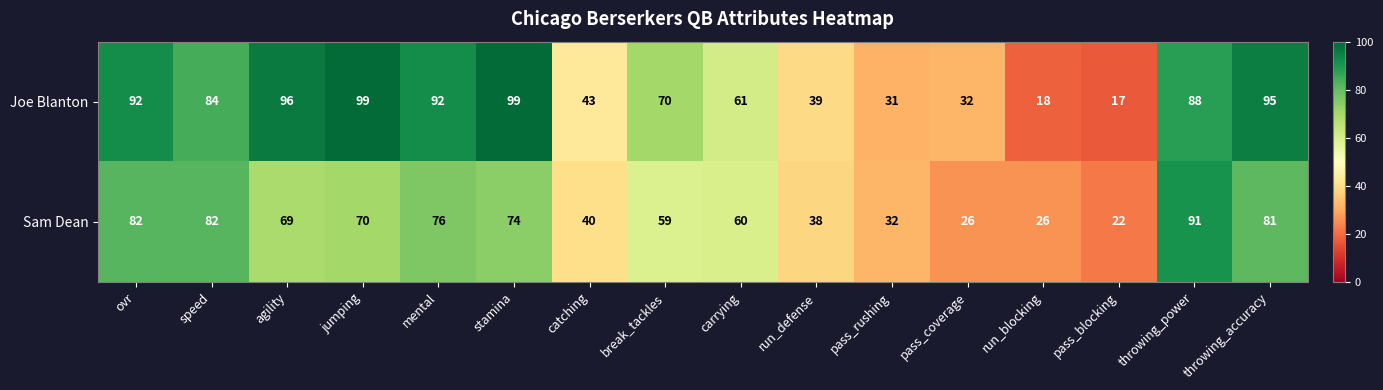

At how many categories does at least one series exceed 80?

8